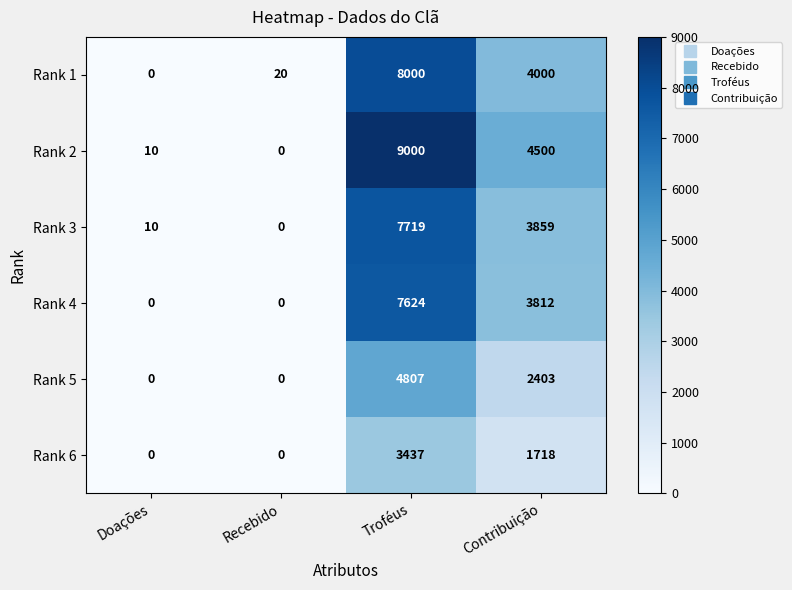

The value of Rank 1 at Contribuição is 1899. True or false?

False